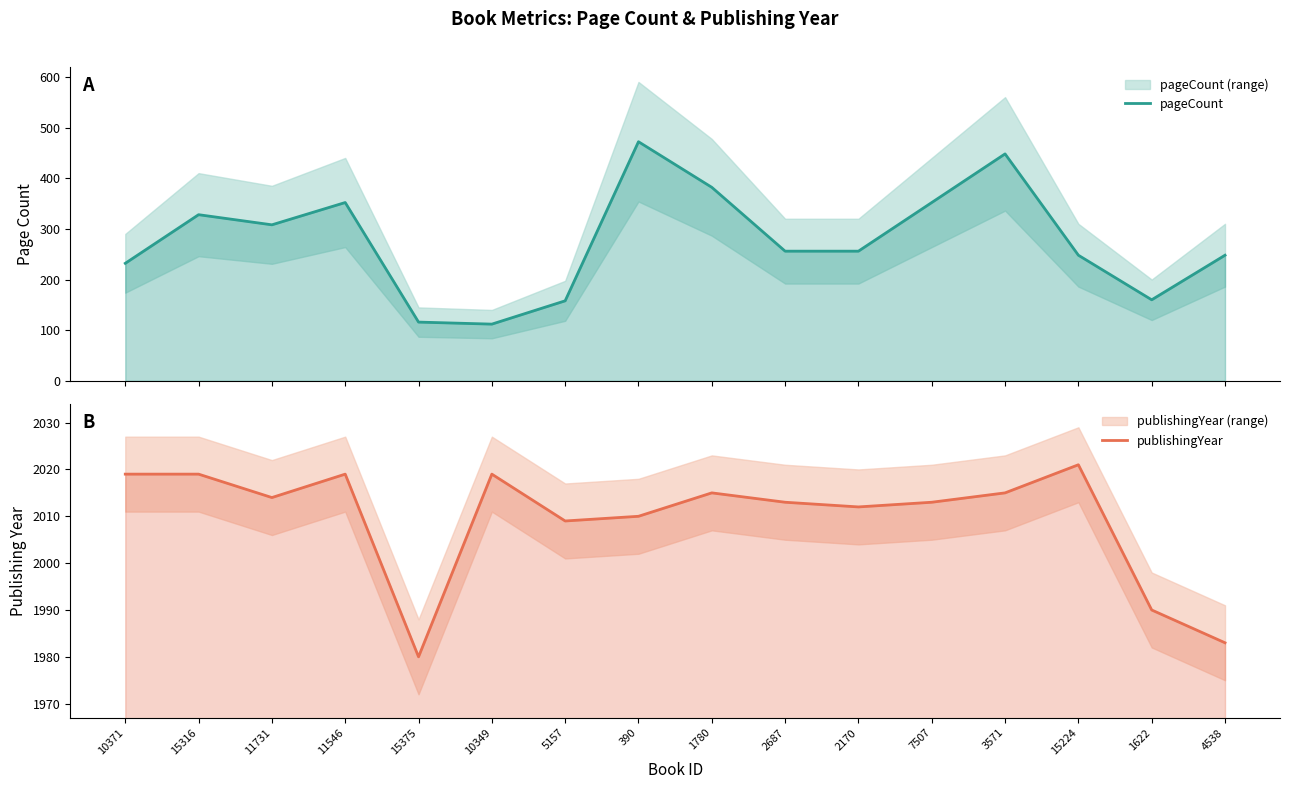

The pageCount series shows 352 at 11546. True or false?

True